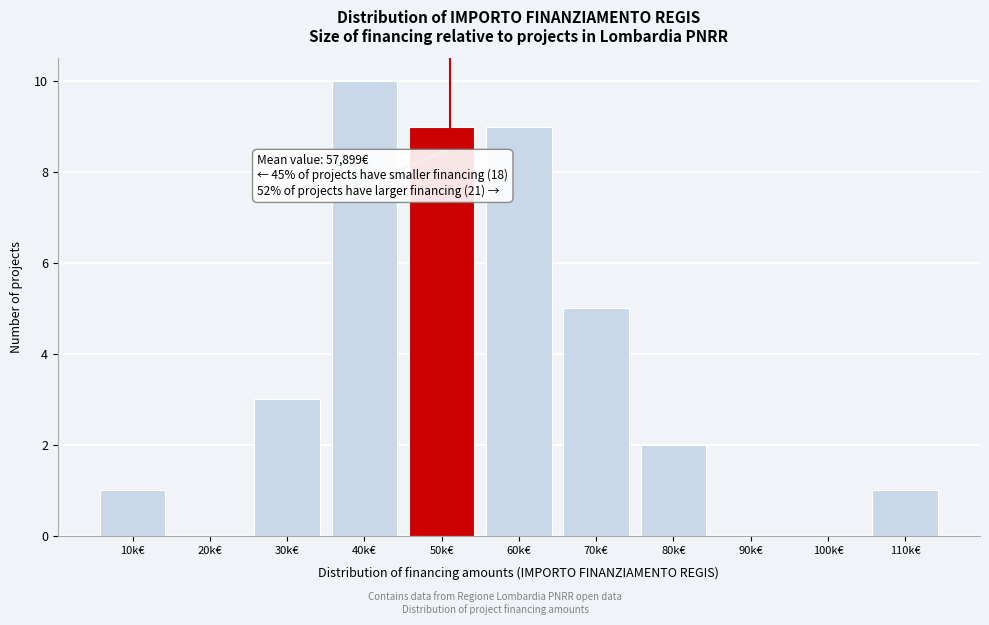

Reading left to right, extract all data points from this chart.

10k€=1	20k€=0	30k€=3	40k€=10	50k€=9	60k€=9	70k€=5	80k€=2	90k€=0	100k€=0	110k€=1